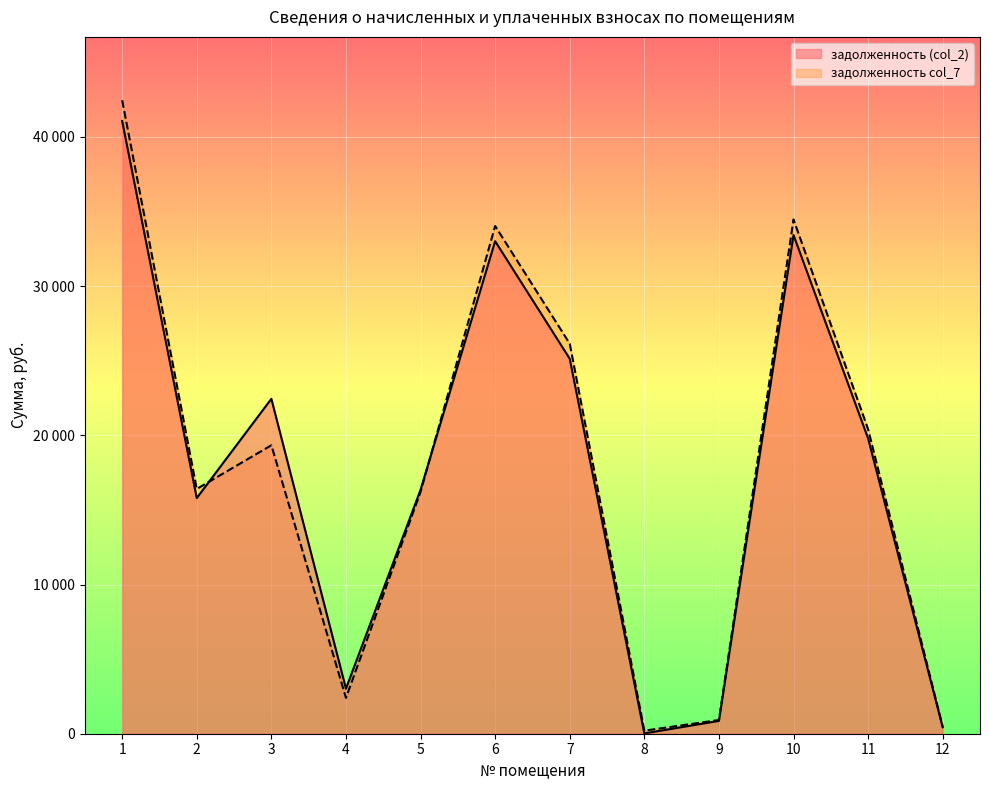

At which label is задолженность col_7 closest to 21332?

11